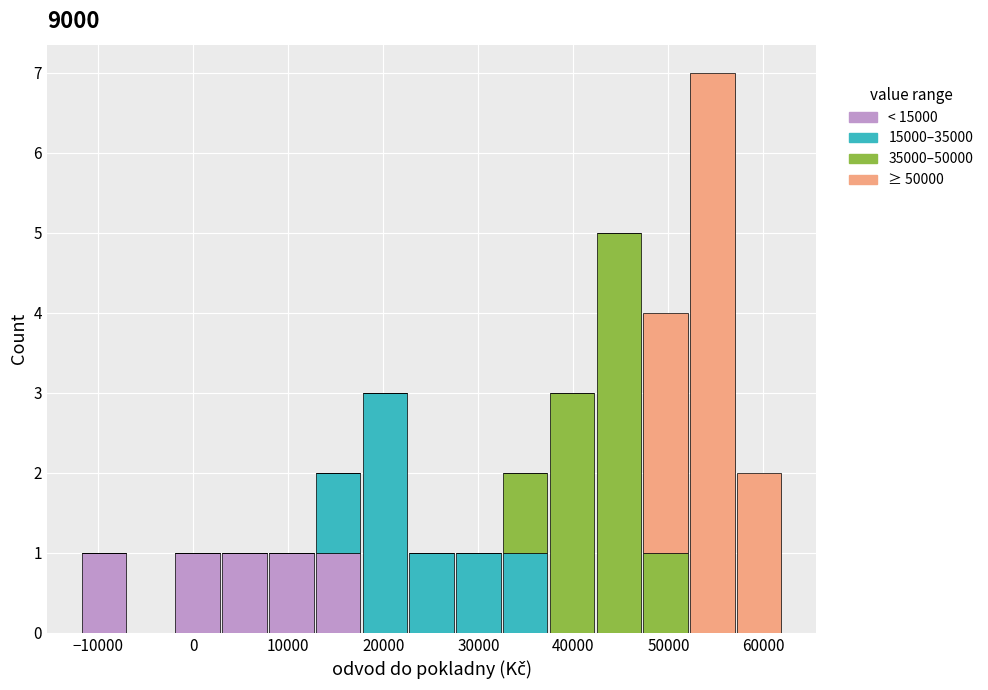

Reading left to right, transcribe this chart: for each stacked bar, give the range it covers on the x-axis and its total height. Neither the bar edges nor the heights are printed on the chart, so give them approximately, as read against the axes.

-12000 to -7000: 1
-7000 to -2000: 0
-2000 to 3000: 1
3000 to 8000: 1
8000 to 13000: 1
13000 to 18000: 2
18000 to 23000: 3
23000 to 28000: 1
28000 to 32000: 1
32000 to 37000: 2
37000 to 42000: 3
42000 to 47000: 5
47000 to 52000: 4
52000 to 57000: 7
57000 to 62000: 2